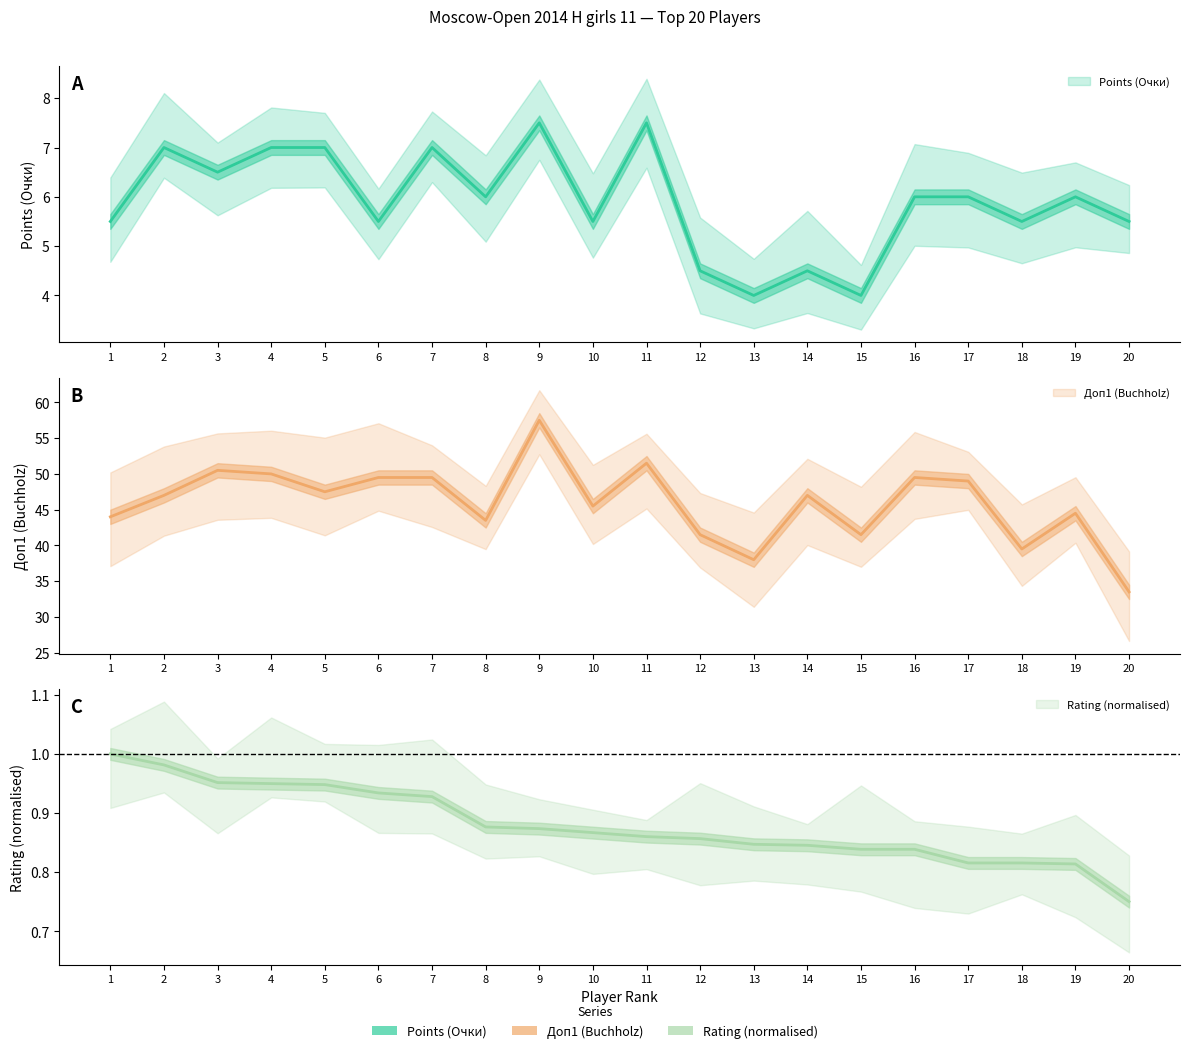

Reading right to left, list all the values displayed in this chart.

Points (Очки): 5.5	6.0	5.5	6.0	6.0	4.0	4.5	4.0	4.5	7.5	5.5	7.5	6.0	7.0	5.5	7.0	7.0	6.5	7.0	5.5
Доп1 (Buchholz): 33.5	44.5	39.5	49.0	49.5	41.5	47.0	38.0	41.5	51.5	45.5	57.5	43.5	49.5	49.5	47.5	50.0	50.5	47.0	44.0
Rating: 0.8	0.8	0.8	0.8	0.8	0.8	0.8	0.8	0.9	0.9	0.9	0.9	0.9	0.9	0.9	0.9	0.9	1.0	1.0	1.0